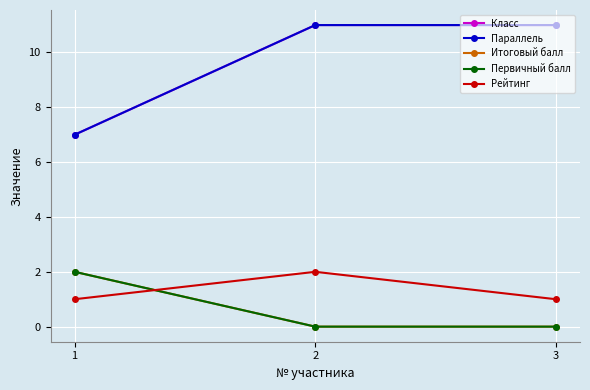

Is this an area chart (filled region under the line)?

No